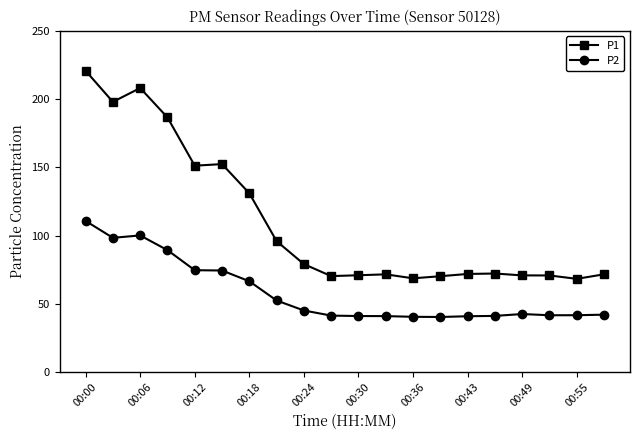

What is the smallest value displayed?

40.3